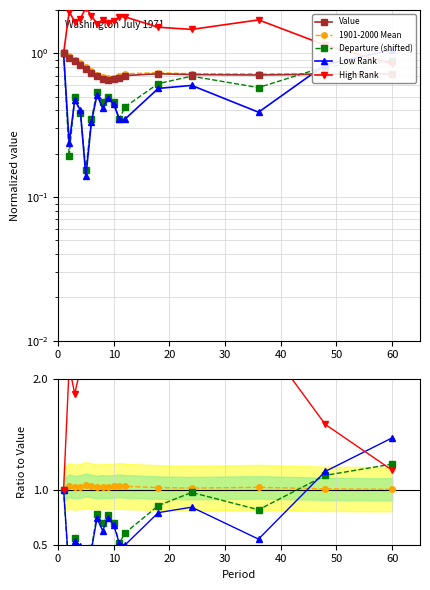

At which category is the sum across all series the highest?

1